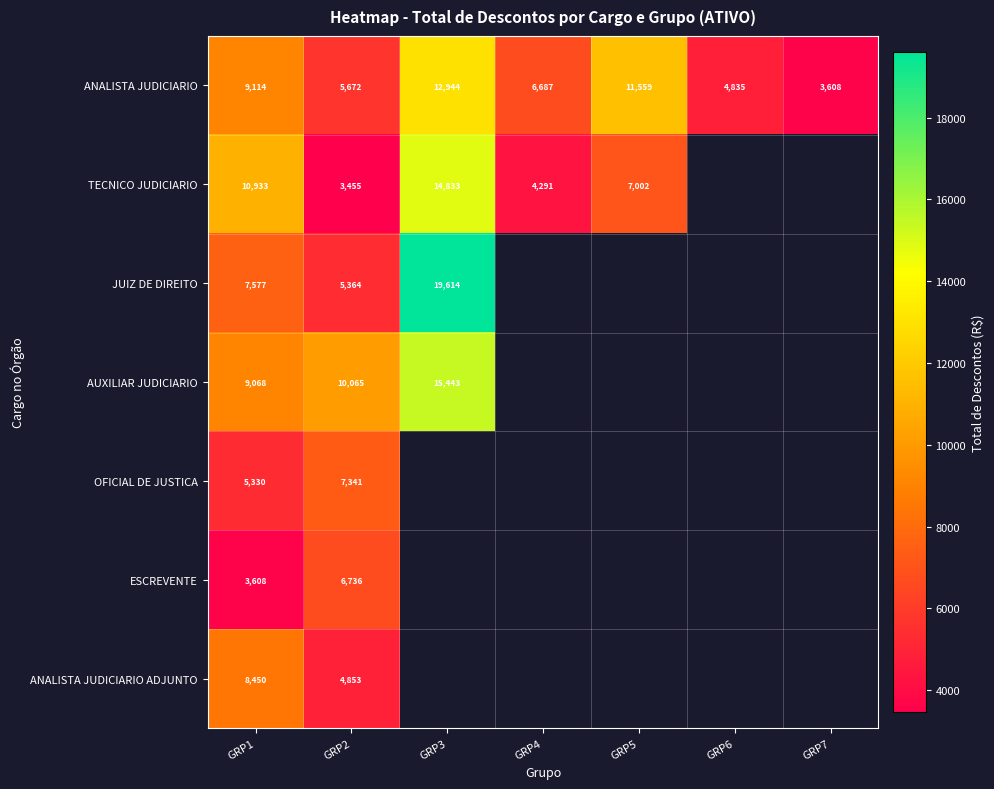

At which label is ANALISTA JUDICIARIO closest to 8275?

GRP1